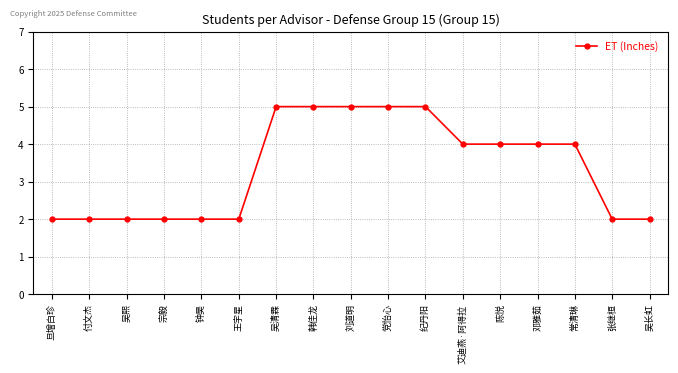

How many lines are shown in the chart?

1